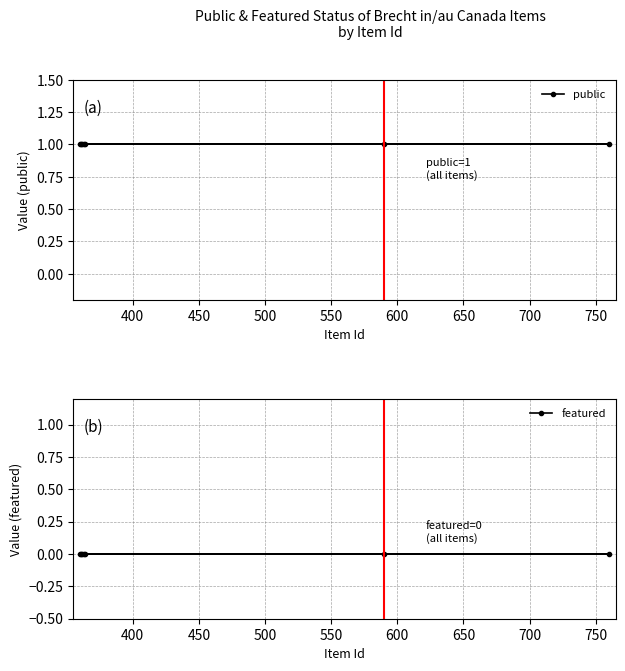

Reading left to right, what are all the values shown in this chart?

public: 1	1	1	1	1	1	1
featured: 0	0	0	0	0	0	0